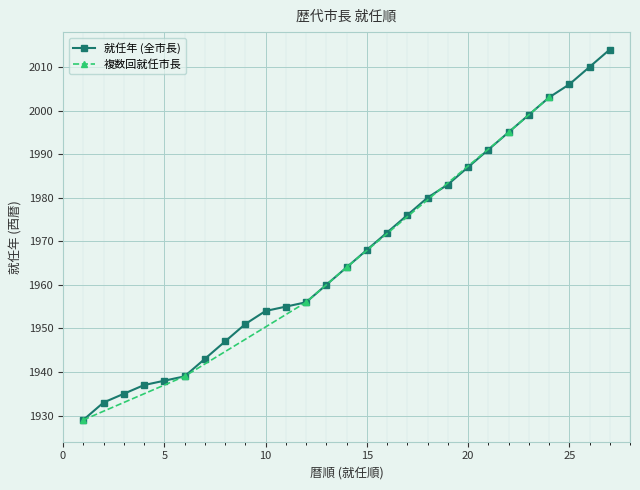

How many categories are shown in the chart?

27